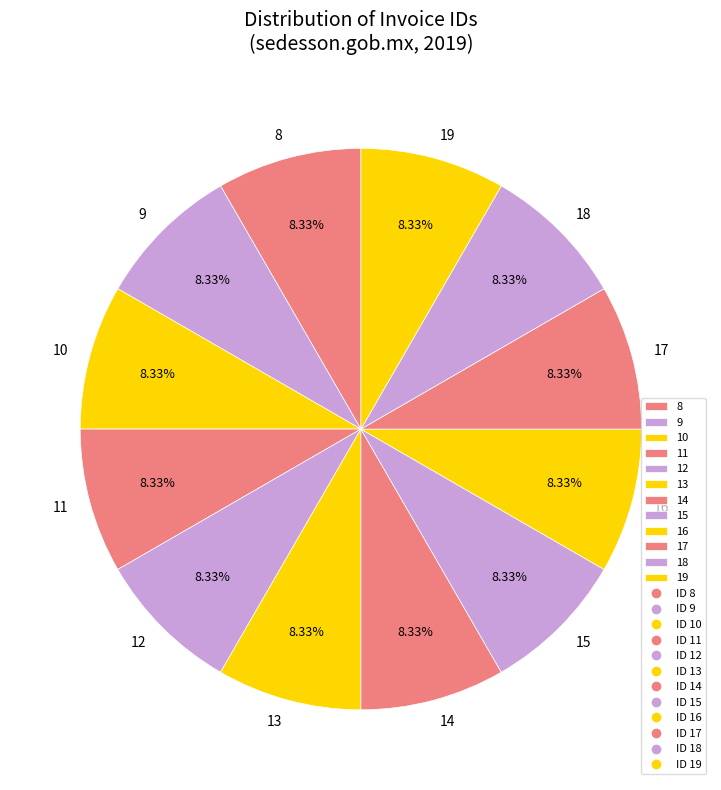

Is there any slice that represents more than half of the pie?

No